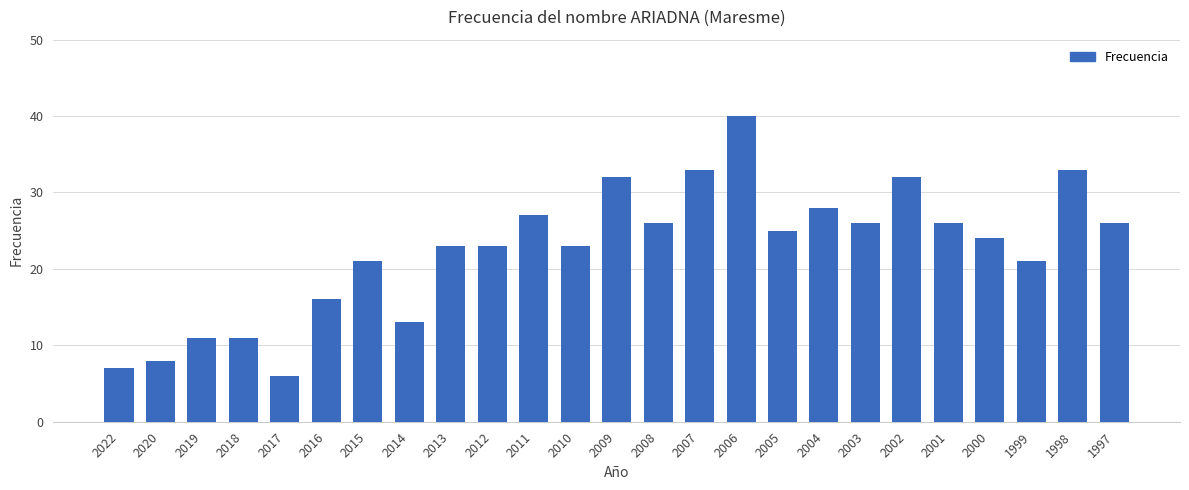

True or false: the data shows 11 at 2018.

True